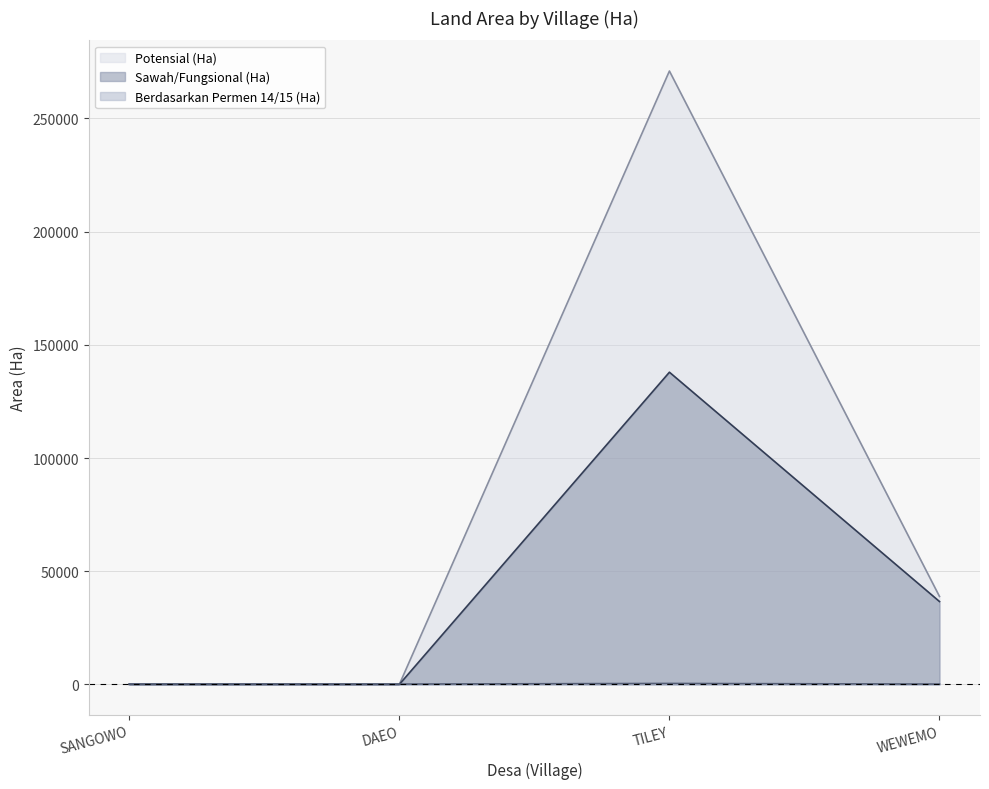

Where is Sawah/Fungsional (Ha) (line) nearest to the value 68956?

WEWEMO